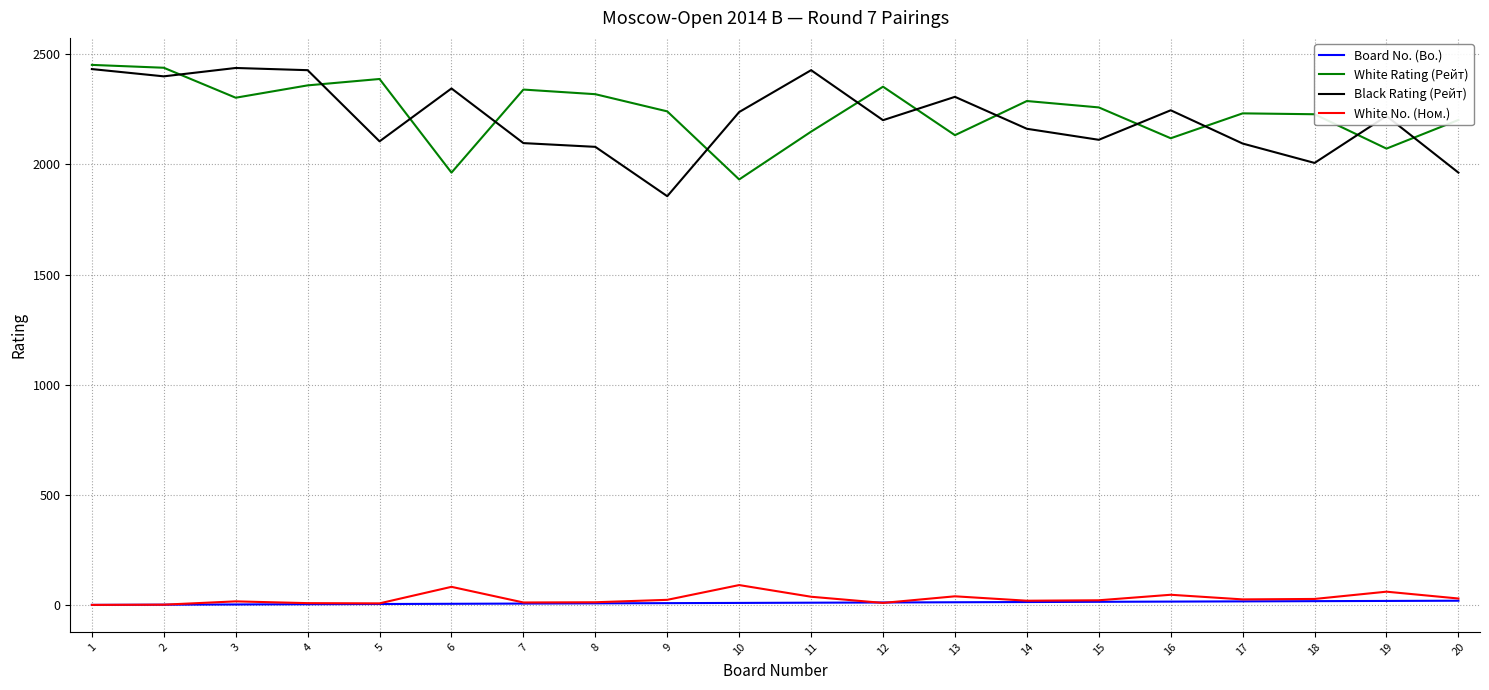

What is the minimum value for White Rating (Рейт)?

1932